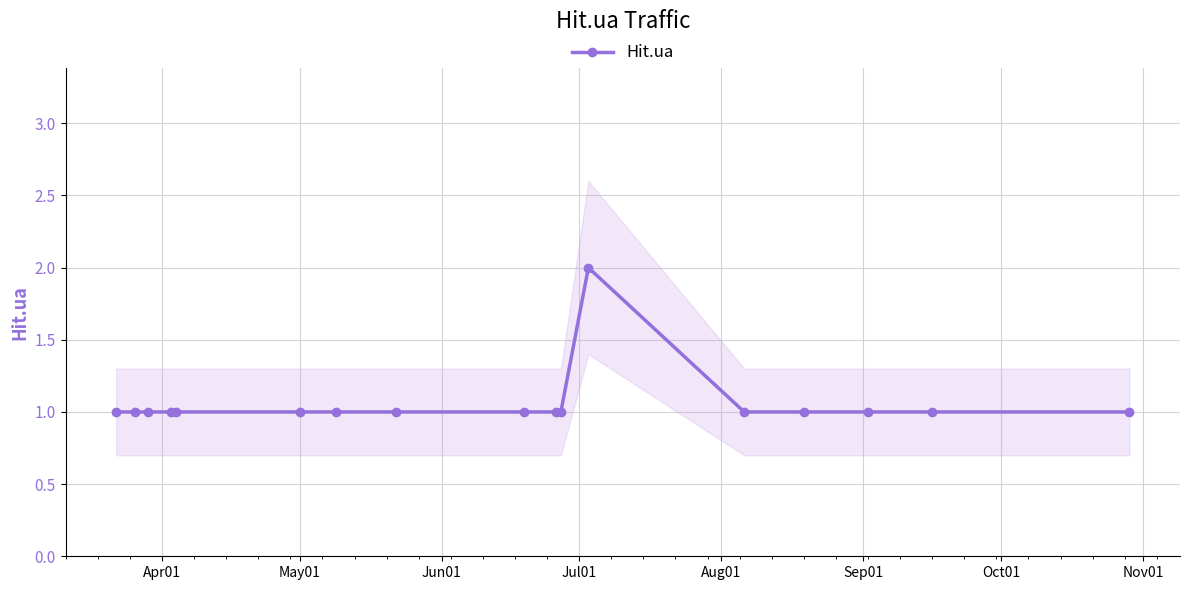

What is the value of the Hit.ua point at the 7th from the left?

1